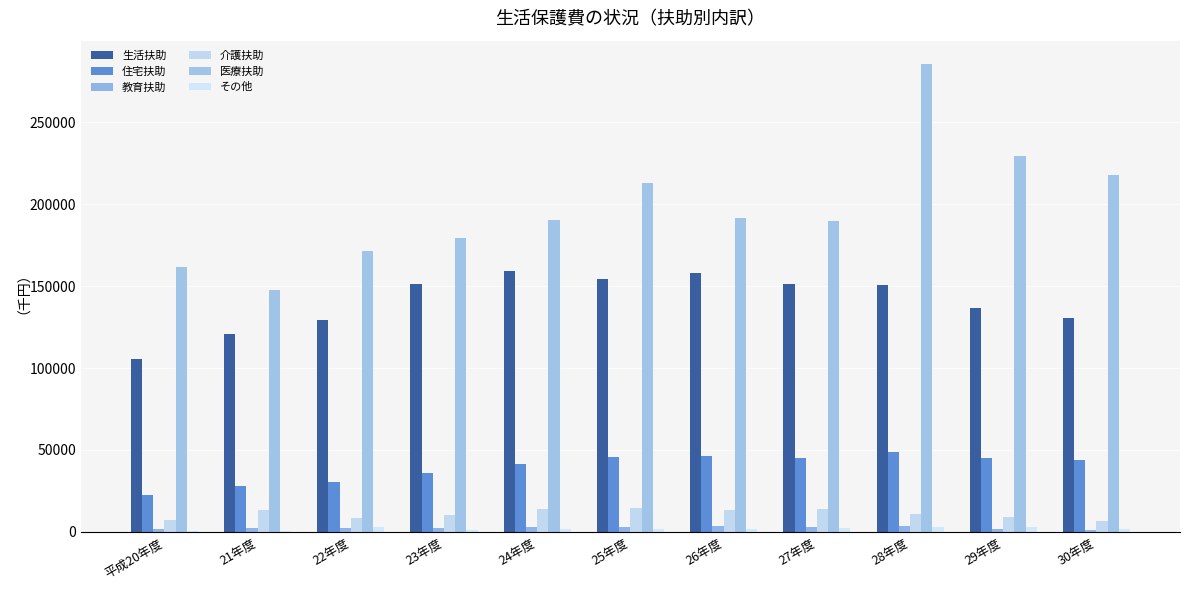

Which series changed the most between 平成20年度 and 30年度?

医療扶助